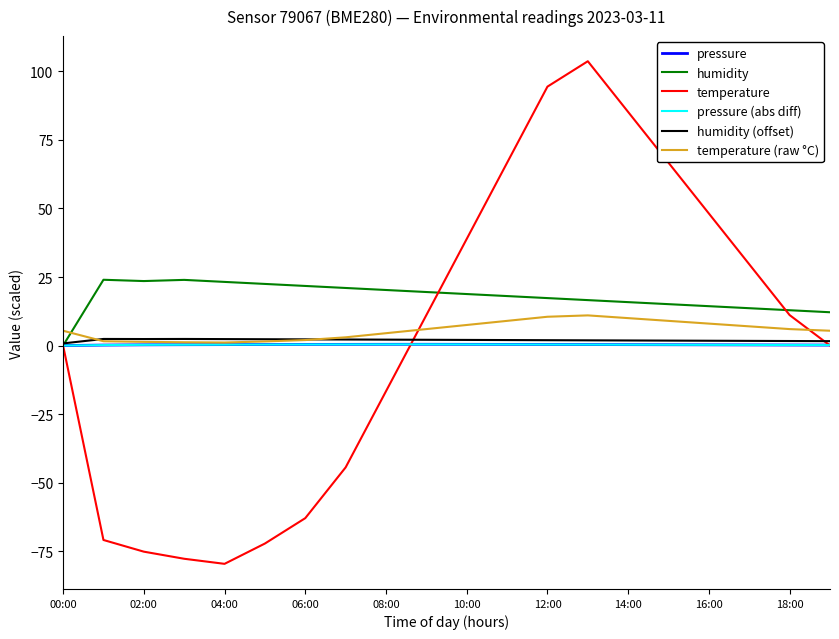

What is the minimum value for temperature?

-79.6